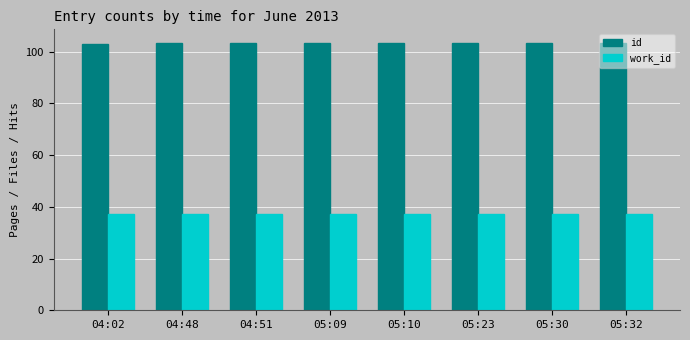

At how many categories does at least one series exceed 83?

8